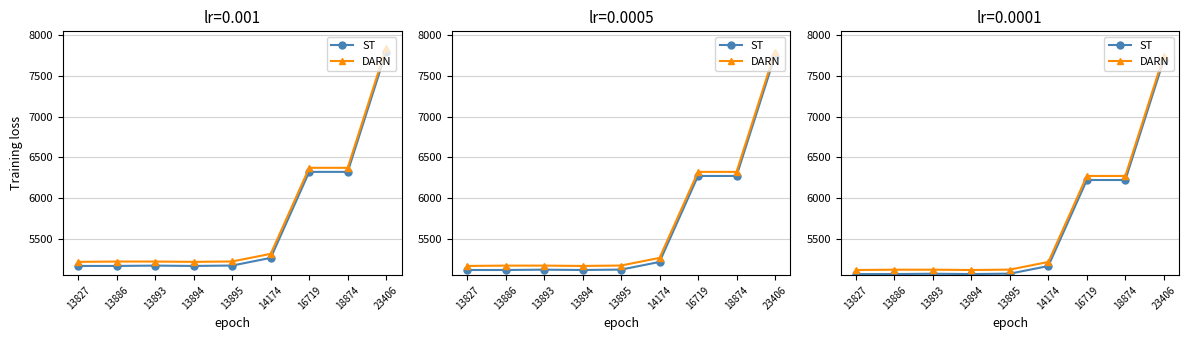

At which label is ST closest to 6382?

16719